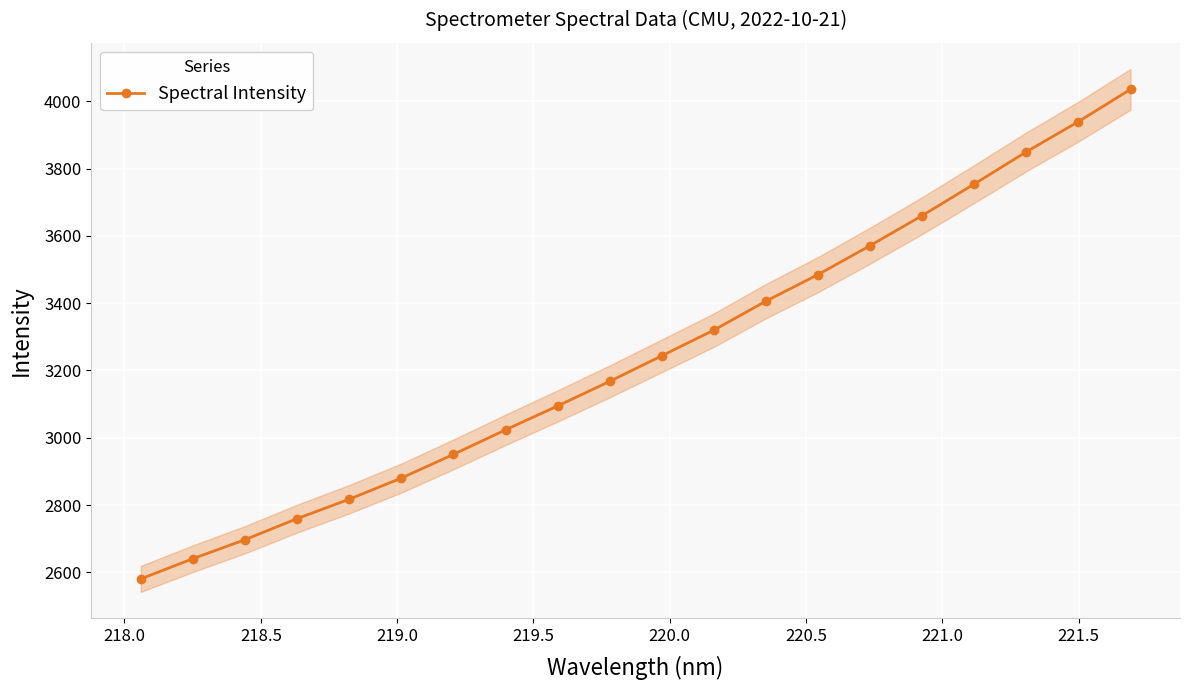

What is the lowest value of the Spectral Intensity series?

2580.5